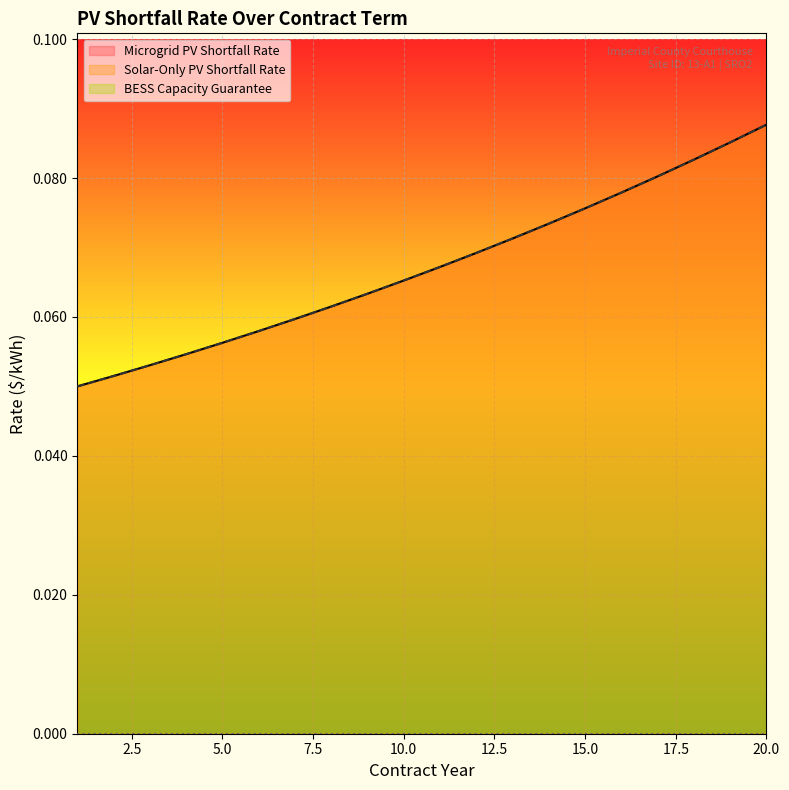

Does the chart display data point markers on the line(s)?

No